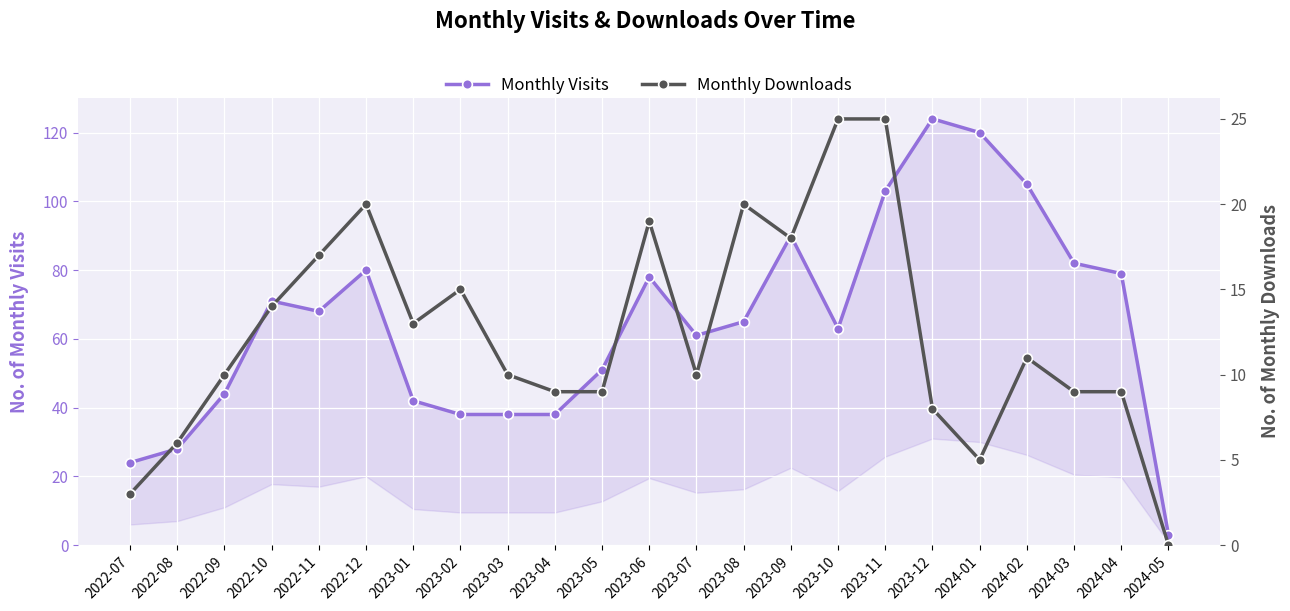

List the labels in order of Monthly Visits value, smallest first.

2024-05, 2022-07, 2022-08, 2023-02, 2023-03, 2023-04, 2023-01, 2022-09, 2023-05, 2023-07, 2023-10, 2023-08, 2022-11, 2022-10, 2023-06, 2024-04, 2022-12, 2024-03, 2023-09, 2023-11, 2024-02, 2024-01, 2023-12